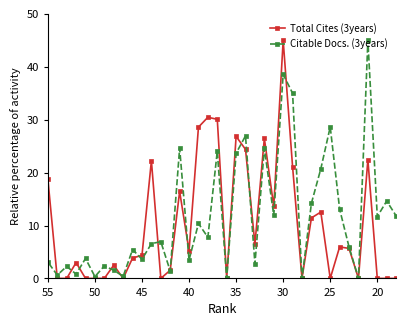

In Total Cites (3years), how many points are lower than both neighbors (excluding endpoints)?

10